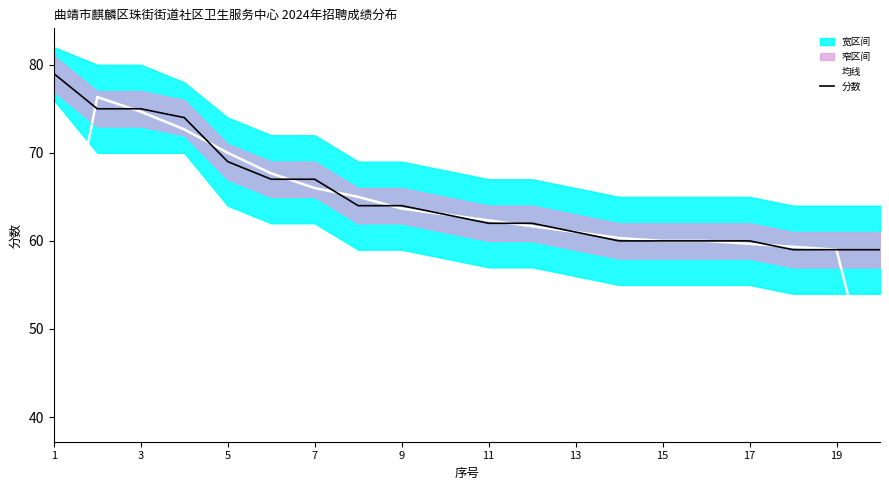

Which category has the highest value across all series?

1